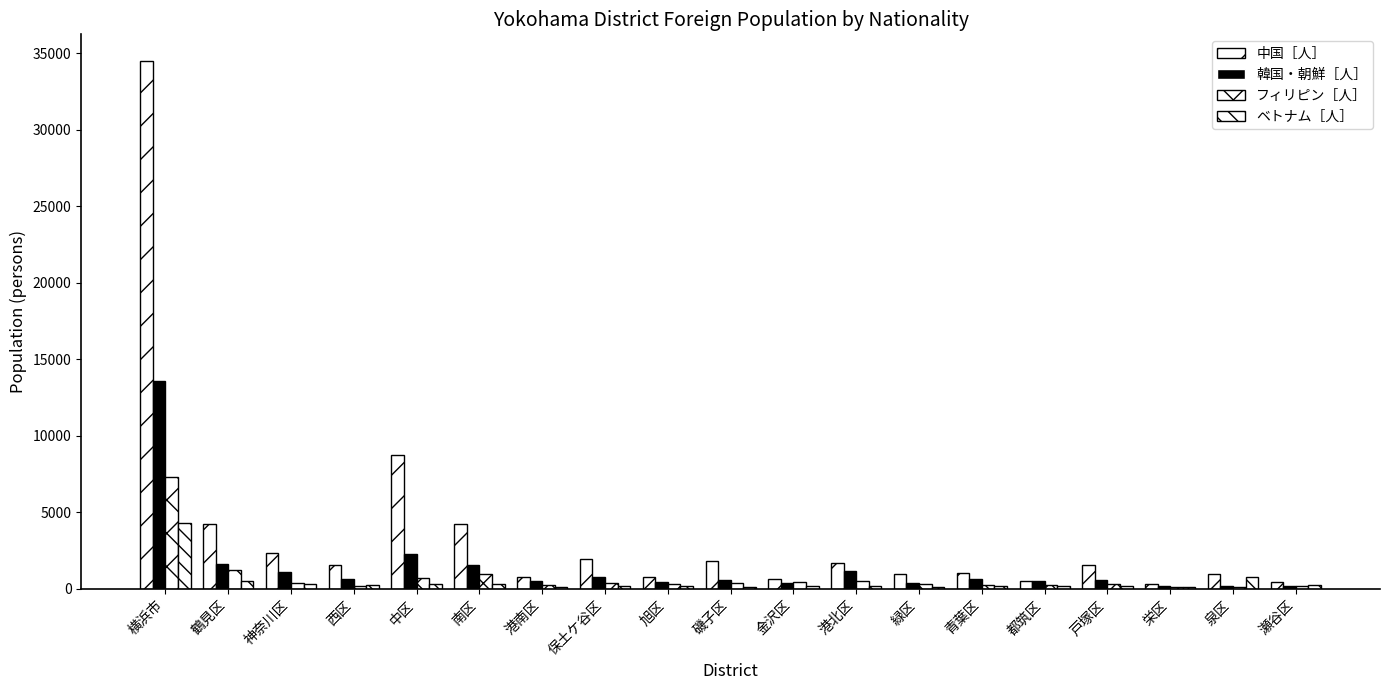

List the series in order of their peak value, highest first.

中国［人］, 韓国・朝鮮［人］, フィリピン［人］, ベトナム［人］